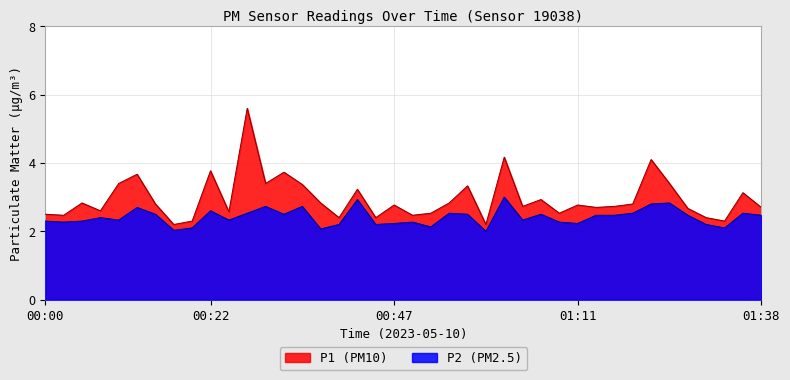

Rank the series by their maximum value, from lowest to highest.

P2 (PM2.5), P1 (PM10)